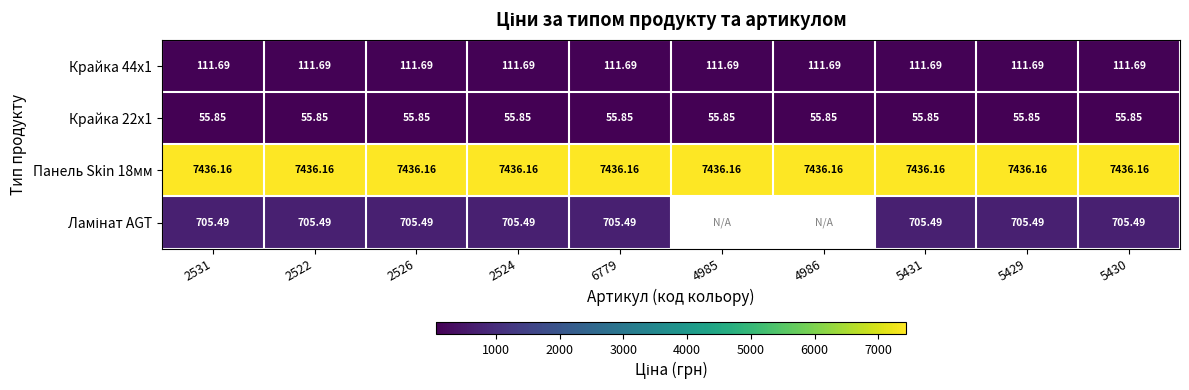

Is the value of Панель Skin 18мм at 5429 greater than the value of Крайка 22x1 at 2524?

Yes